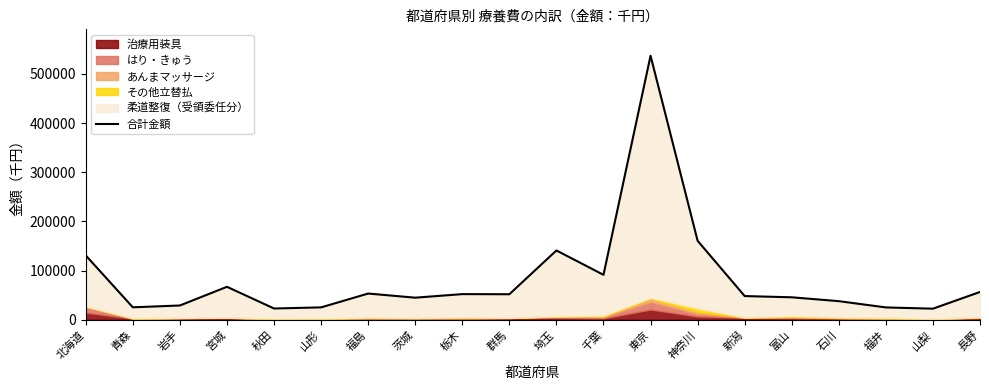

Count the number of values greater than 51781.

10